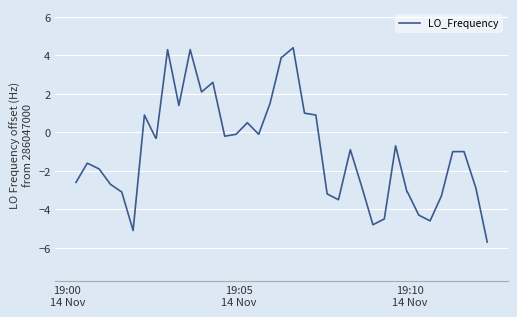

What is the difference between the second highest and minimum values?

10.0